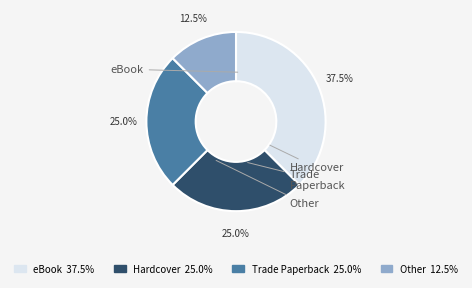

Which has a higher value, Other or eBook?

eBook